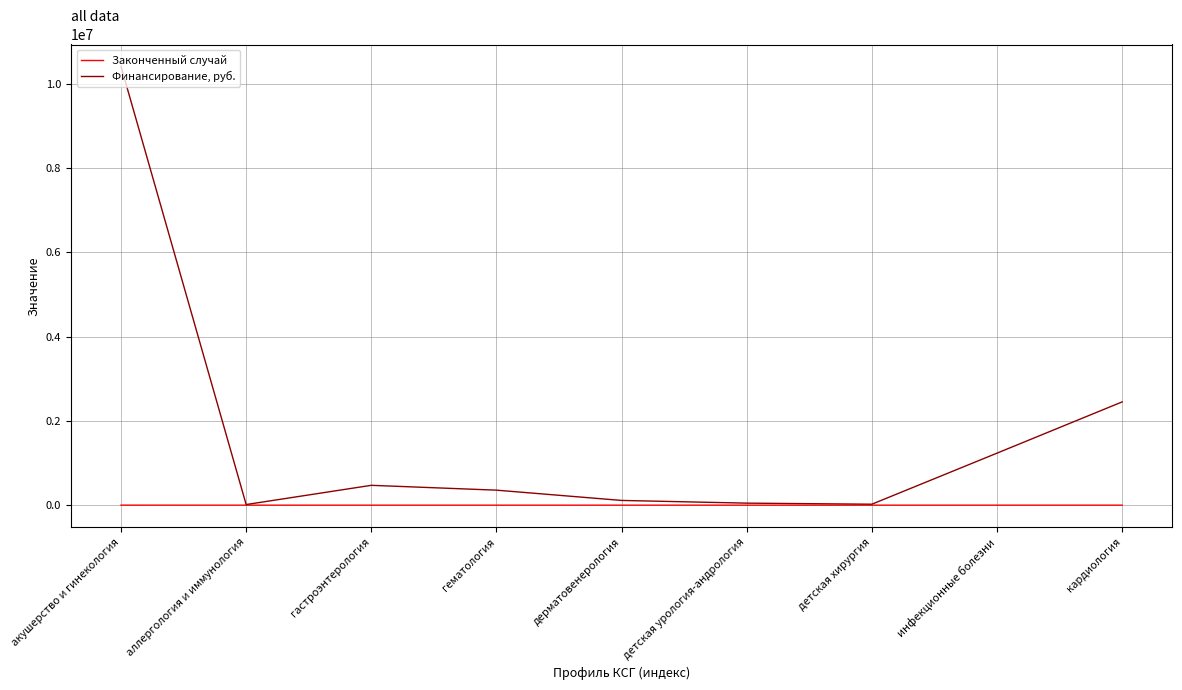

True or false: Финансирование, руб. has a value of 470874 at гастроэнтерология.

True